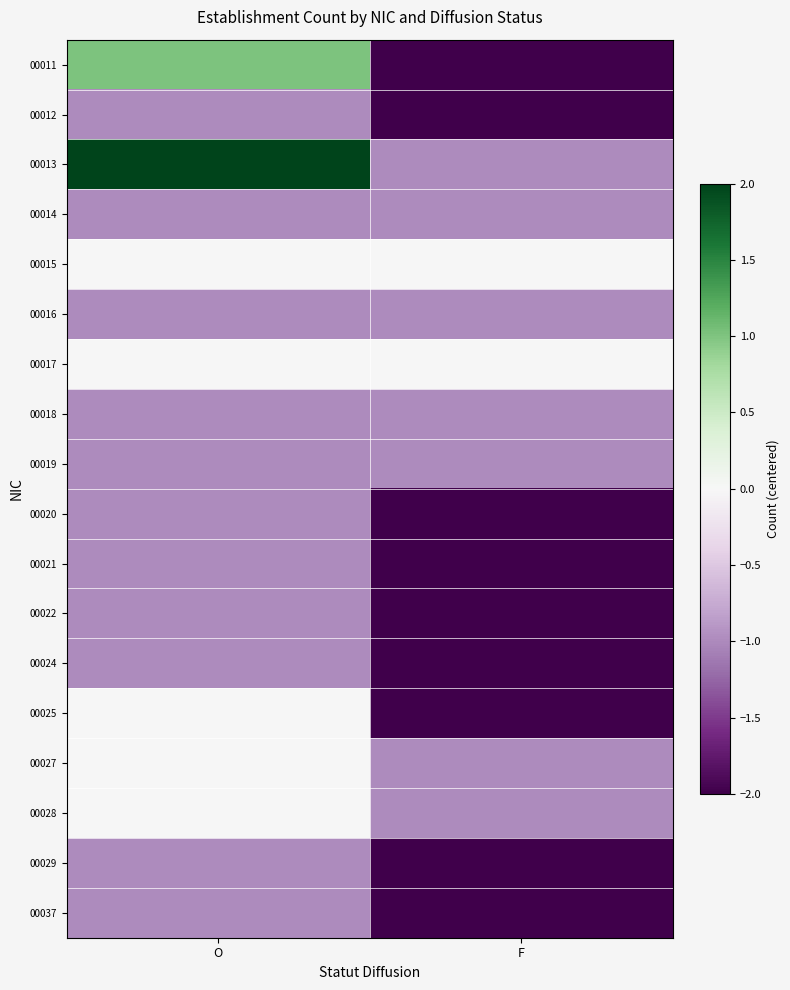

At which category is the sum across all series the highest?

O